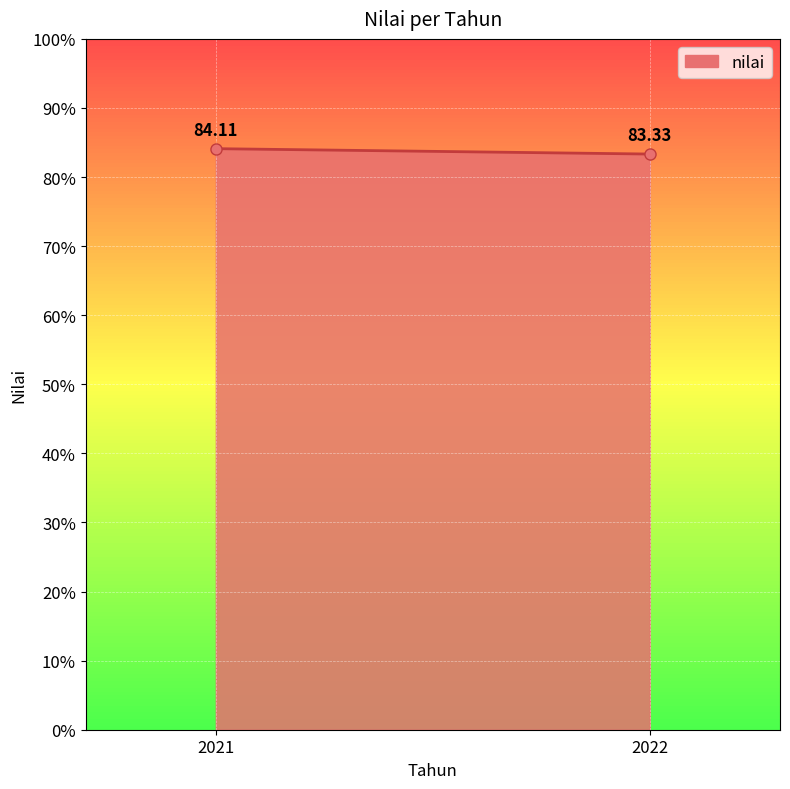

What is the value of the 1st point from the left?

84.1